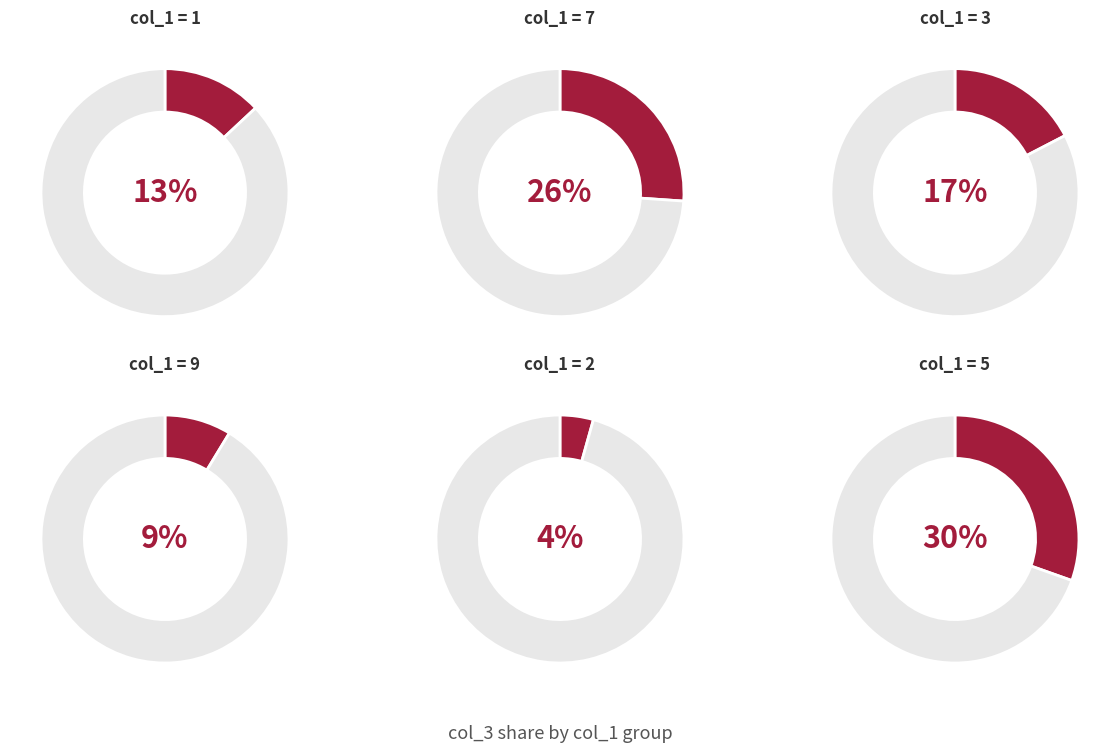

To the nearest percent, what is the average slice percentage?

17%